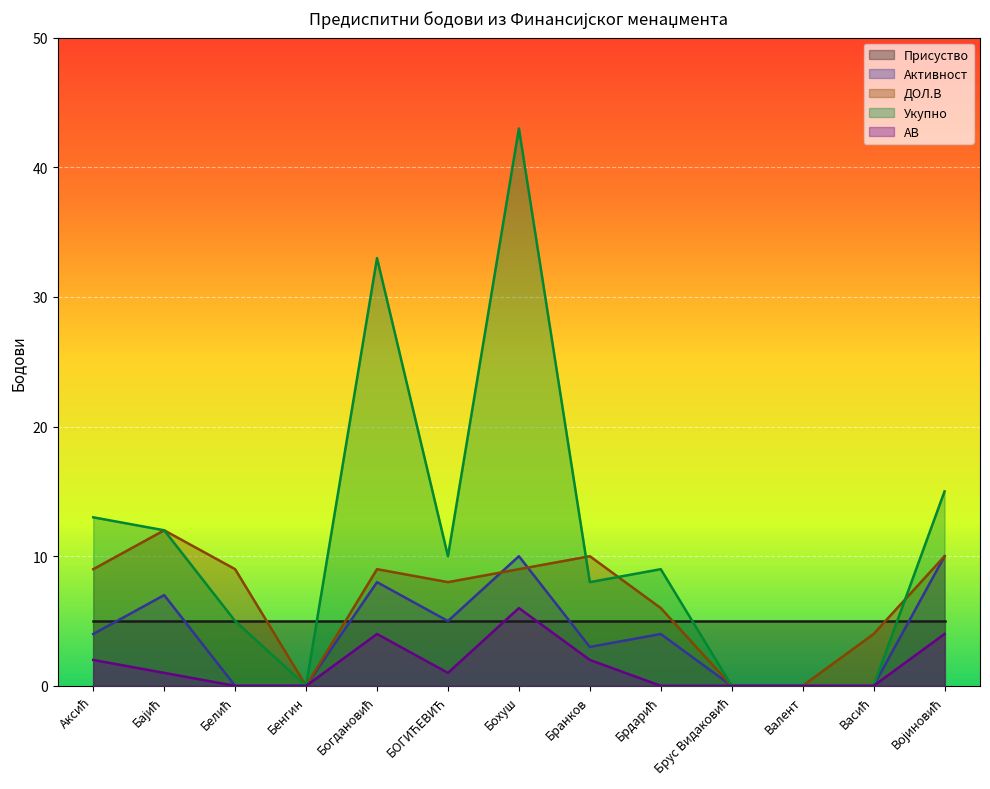

List the series in order of their peak value, lowest first.

Присуство, АВ, Активност, ДОЛ.В, Укупно